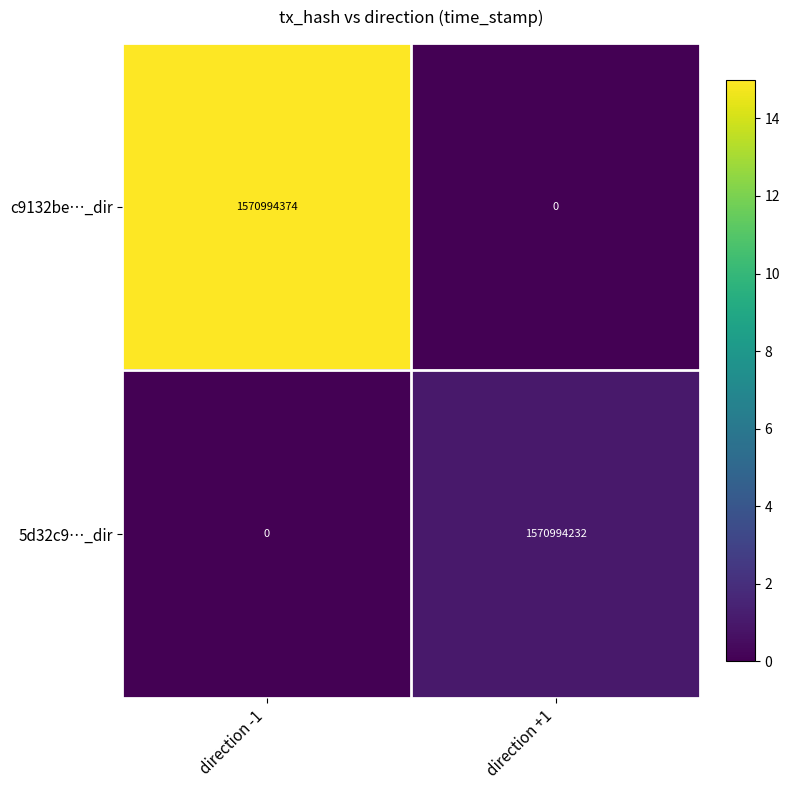

What is the sum of all 5d32c9…_dir values?

1570994232